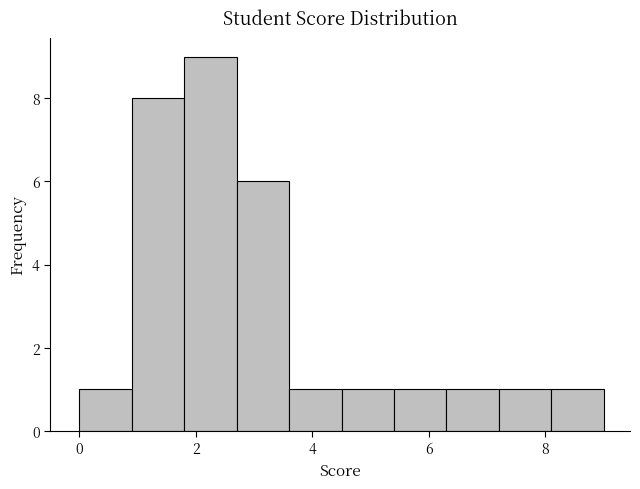

How tall is the bar that spans 1.8 to 2.7 on the x-axis? Neither the bar edges nor the heights are printed on the chart, so give them approximately, as read against the axes.

9